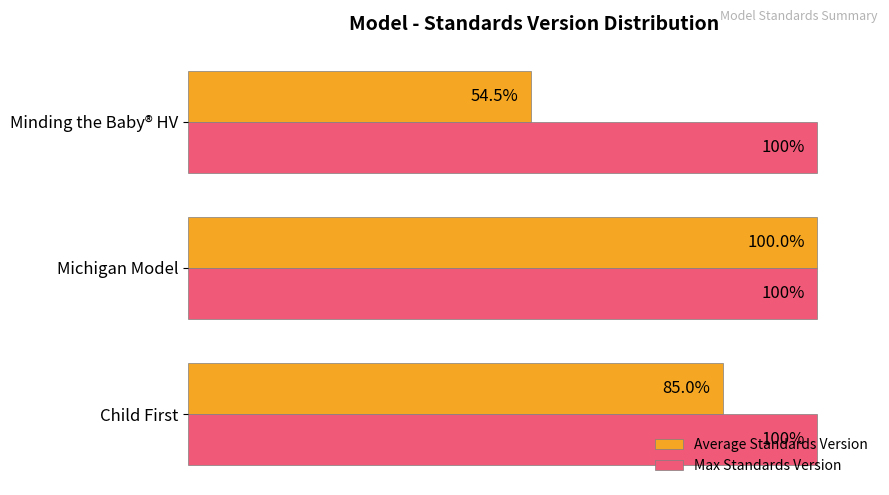

At which category is the sum across all series the highest?

Michigan Model